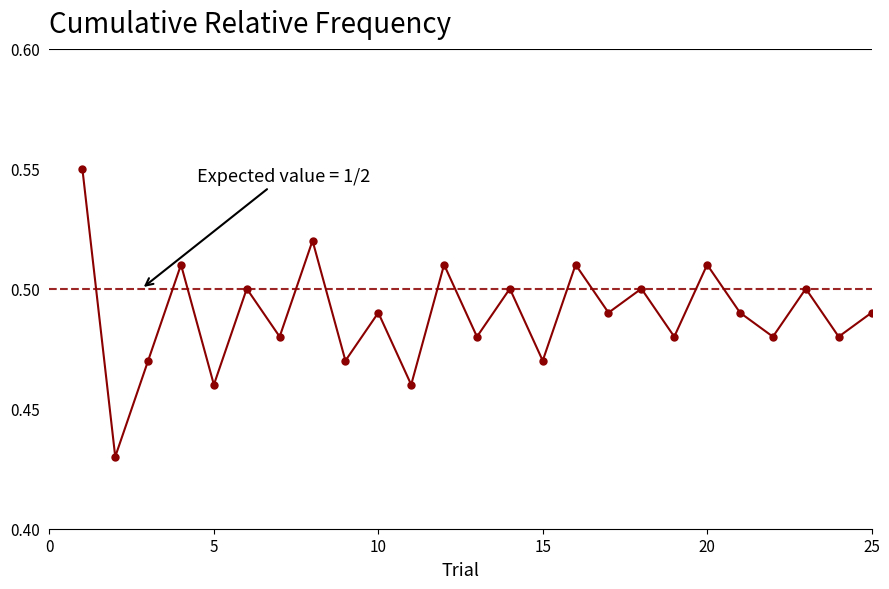

True or false: there are more than 0 points higher than both neighbors.

True